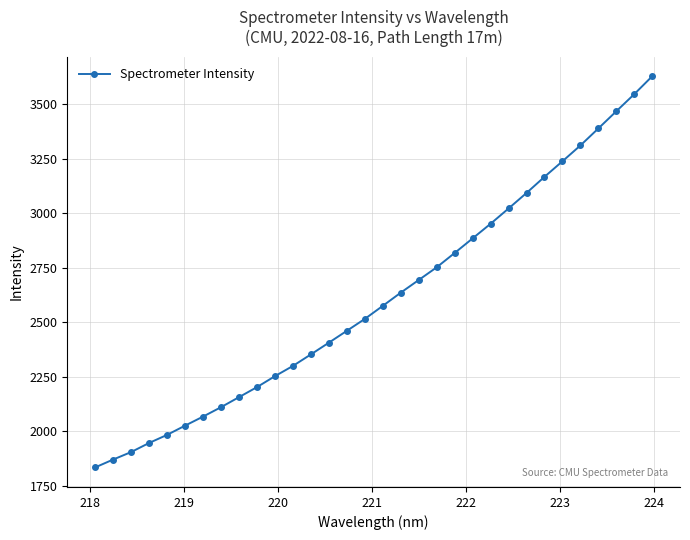

How many values are below 2574?

16